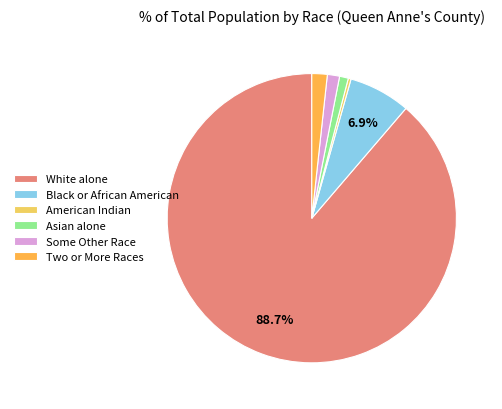

What is the majority slice?

White alone